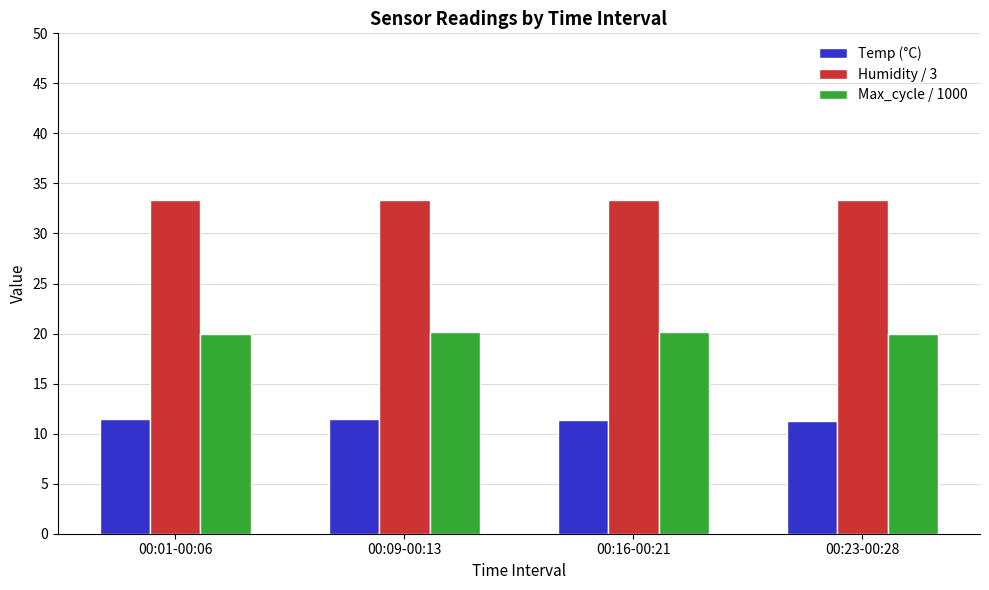

What is the difference between the maximum and minimum values in the Temp (°C) series?

0.2